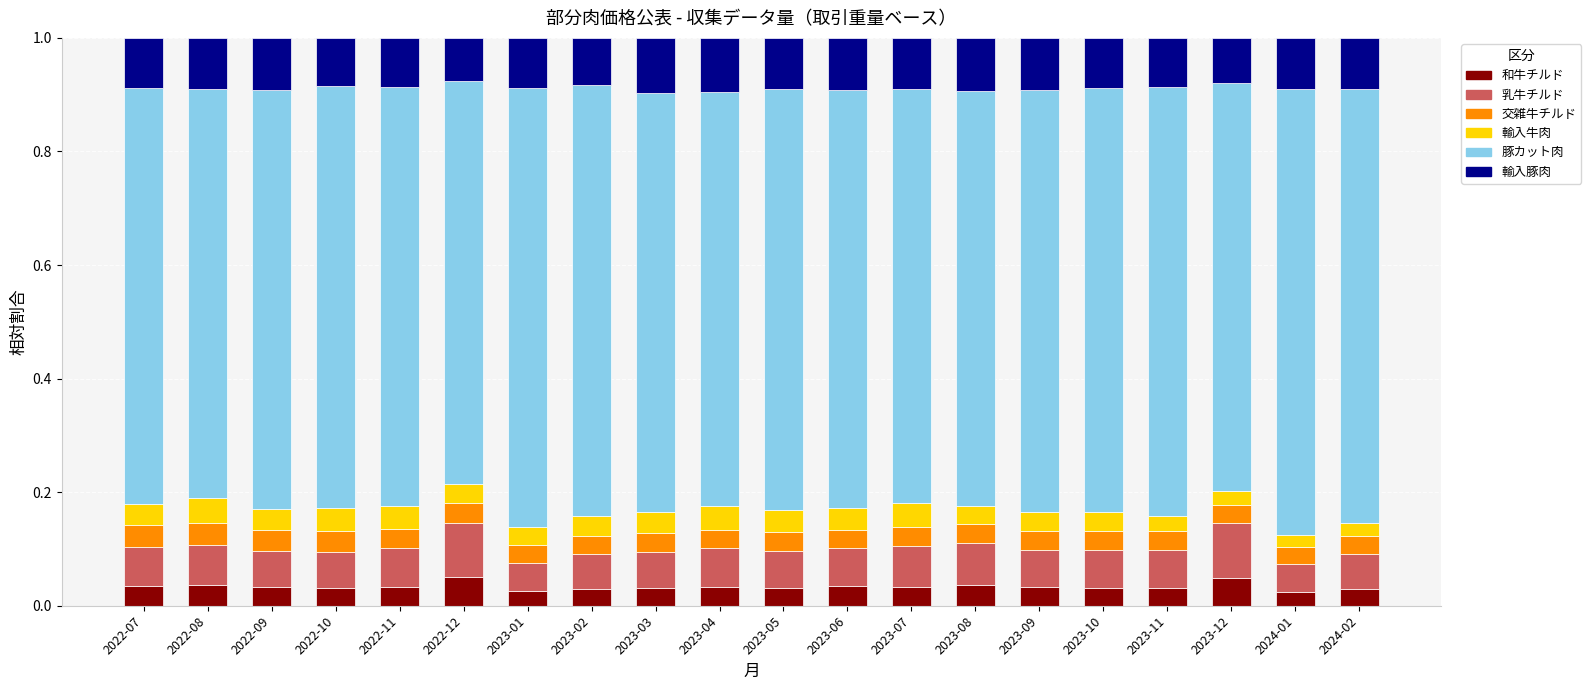

How many bars are there in total?

20